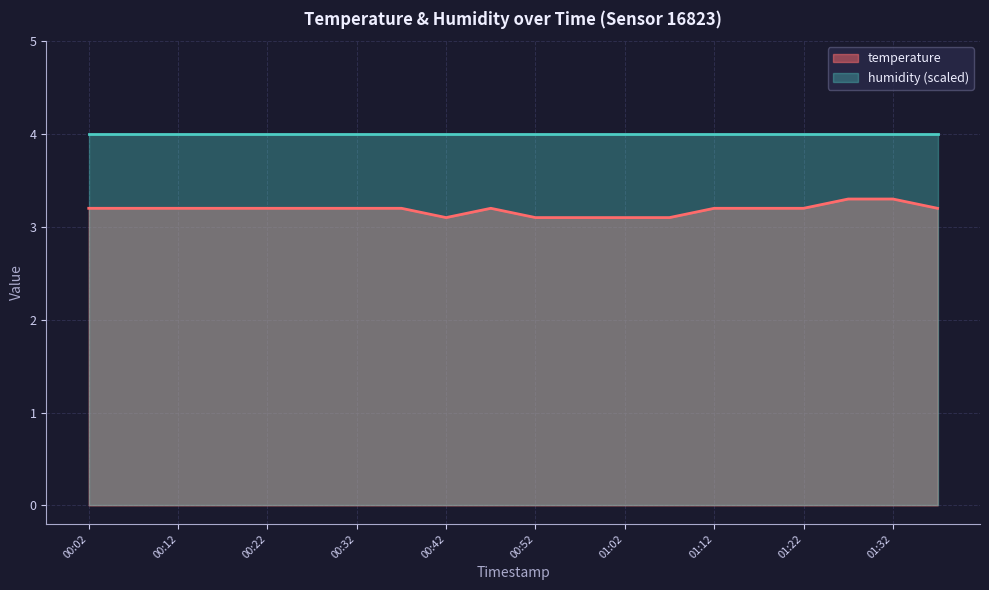

Rank the categories by value from lowest to highest.

00:42, 00:52, 00:57, 01:02, 01:07, 00:02, 00:07, 00:12, 00:17, 00:22, 00:27, 00:32, 00:37, 00:47, 01:12, 01:17, 01:22, 01:37, 01:27, 01:32